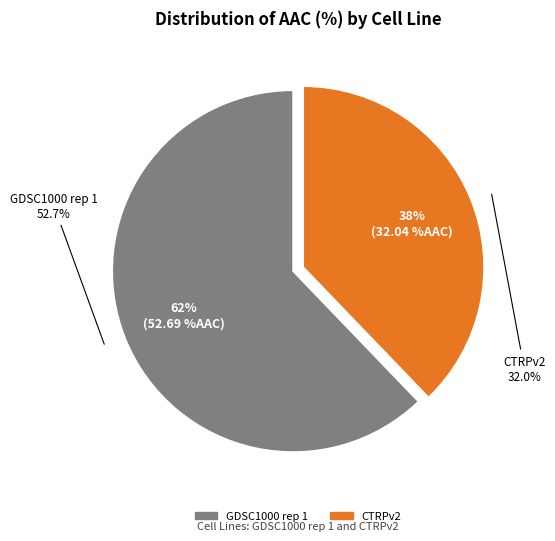

Approximately how many times larger is the value at GDSC1000 rep 1 compared to CTRPv2?

1.6